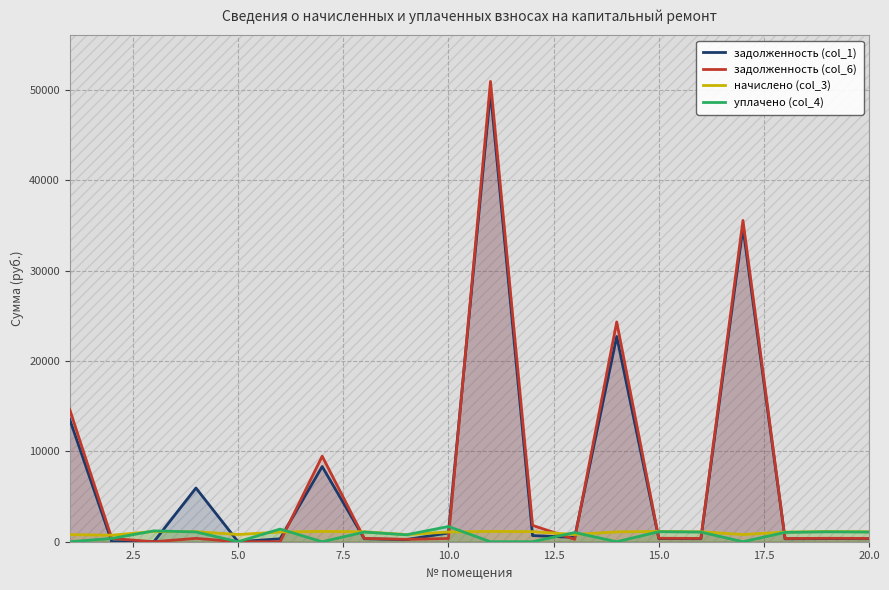

Is it true that начислено (col_3) equals 1102.9 at 20.0?

True